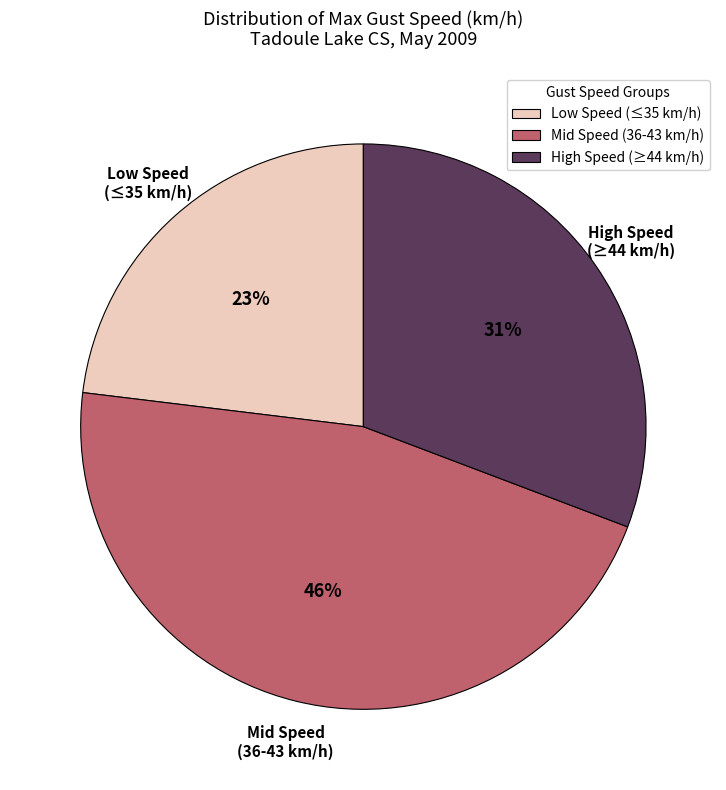

Is there a majority slice in this chart?

No